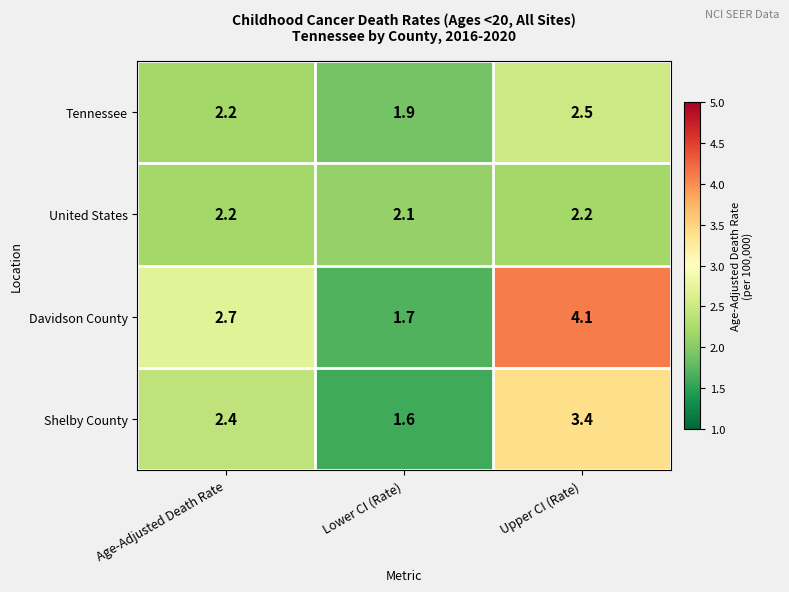

What is the sum of all Tennessee values?

6.6